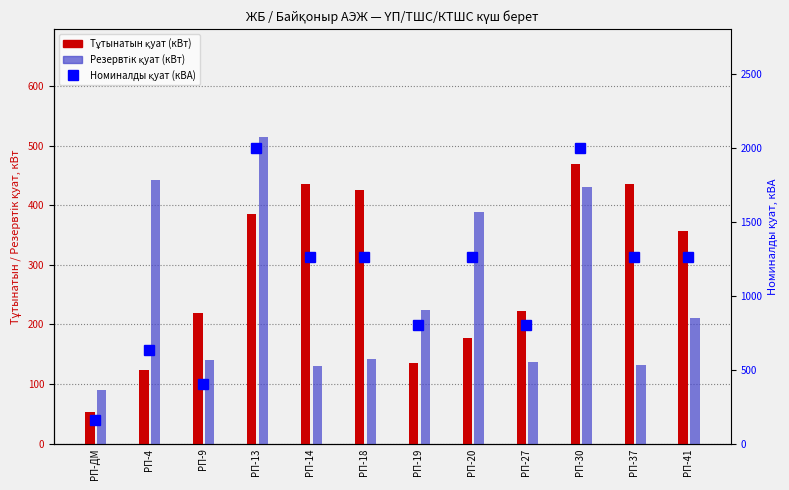

Reading left to right, extract all data points from this chart.

Тұтынатын қуат (кВт): РП-ДМ=53	РП-4=124	РП-9=219	РП-13=385	РП-14=436	РП-18=425	РП-19=136	РП-20=178	РП-27=223	РП-30=470	РП-37=435	РП-41=356
Резервтік қуат (кВт): РП-ДМ=90	РП-4=443	РП-9=141	РП-13=515	РП-14=131	РП-18=142	РП-19=224	РП-20=389	РП-27=137	РП-30=430	РП-37=132	РП-41=211
Номиналды қуат (кВА): РП-ДМ=160	РП-4=630	РП-9=400	РП-13=2000	РП-14=1260	РП-18=1260	РП-19=800	РП-20=1260	РП-27=800	РП-30=2000	РП-37=1260	РП-41=1260